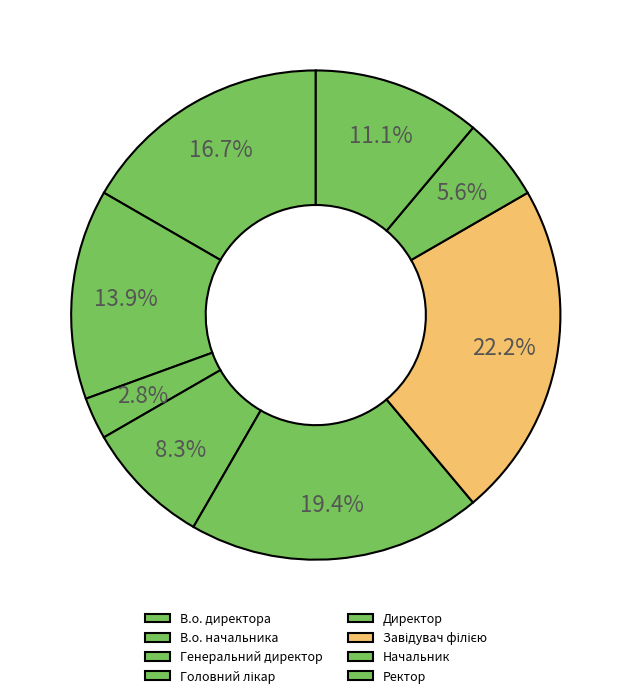

Count the number of slices in the pie.

8